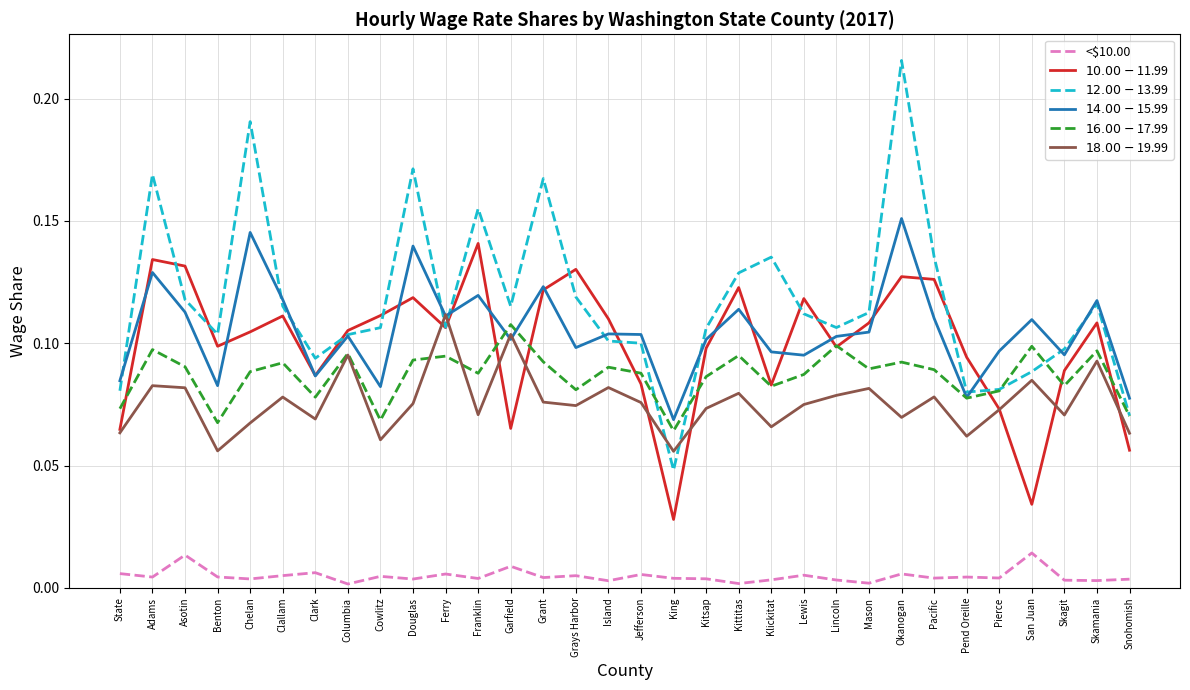

Which series has the largest total across all categories?

$12.00-$13.99